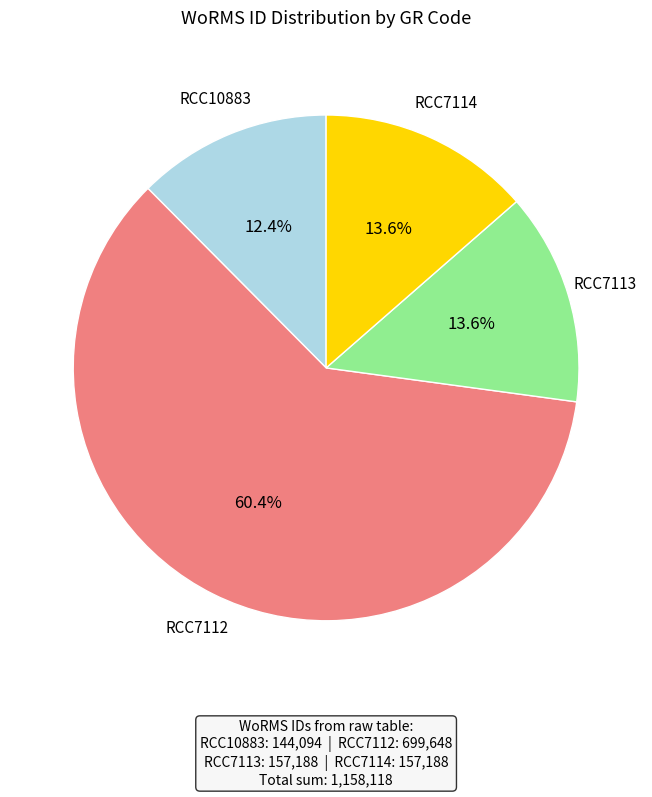

Is there any slice that represents more than half of the pie?

Yes